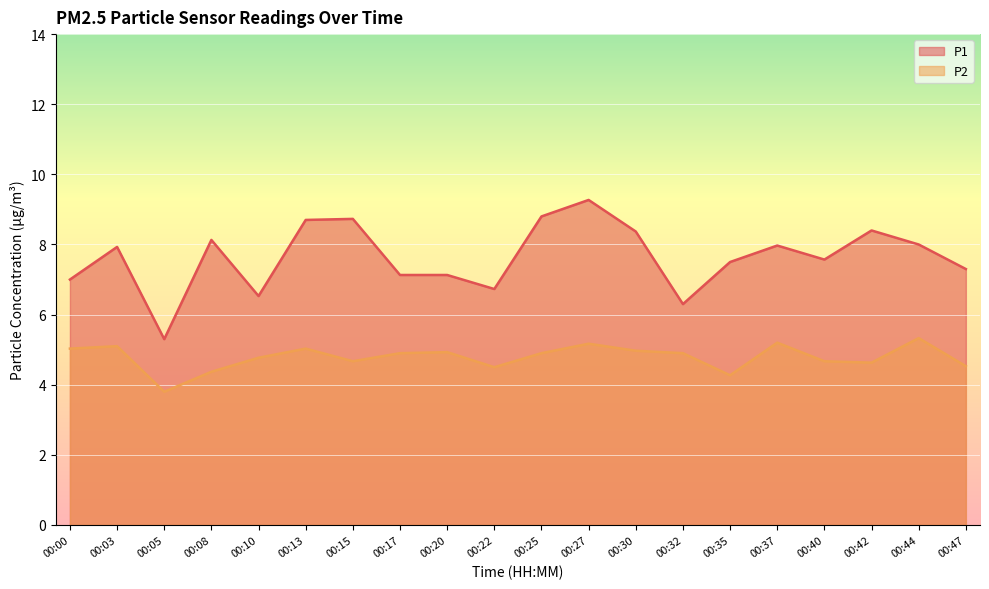

Reading left to right, extract all data points from this chart.

P1: 7.0	7.9	5.3	8.1	6.5	8.7	8.7	7.1	7.1	6.7	8.8	9.3	8.4	6.3	7.5	8.0	7.6	8.4	8.0	7.3
P2: 5.0	5.1	3.8	4.4	4.8	5.0	4.7	4.9	4.9	4.5	4.9	5.2	5.0	4.9	4.3	5.2	4.7	4.6	5.3	4.5